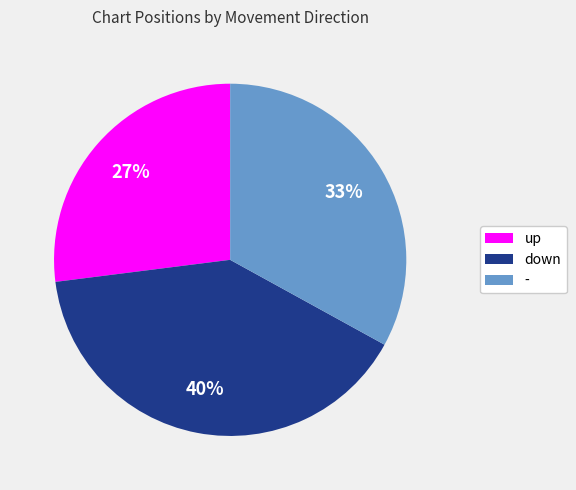

Do down and - together represent more than half of the pie?

Yes